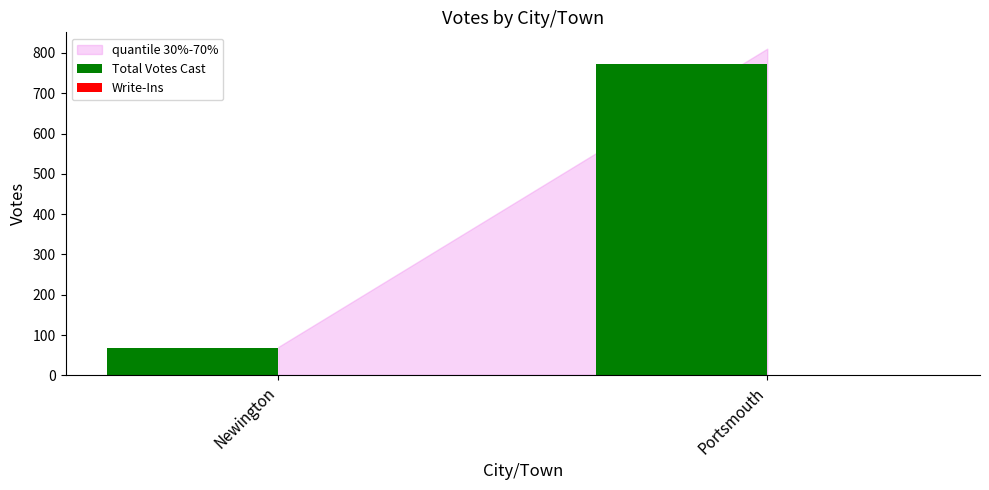

True or false: Total Votes Cast has a value of 24 at Newington.

False